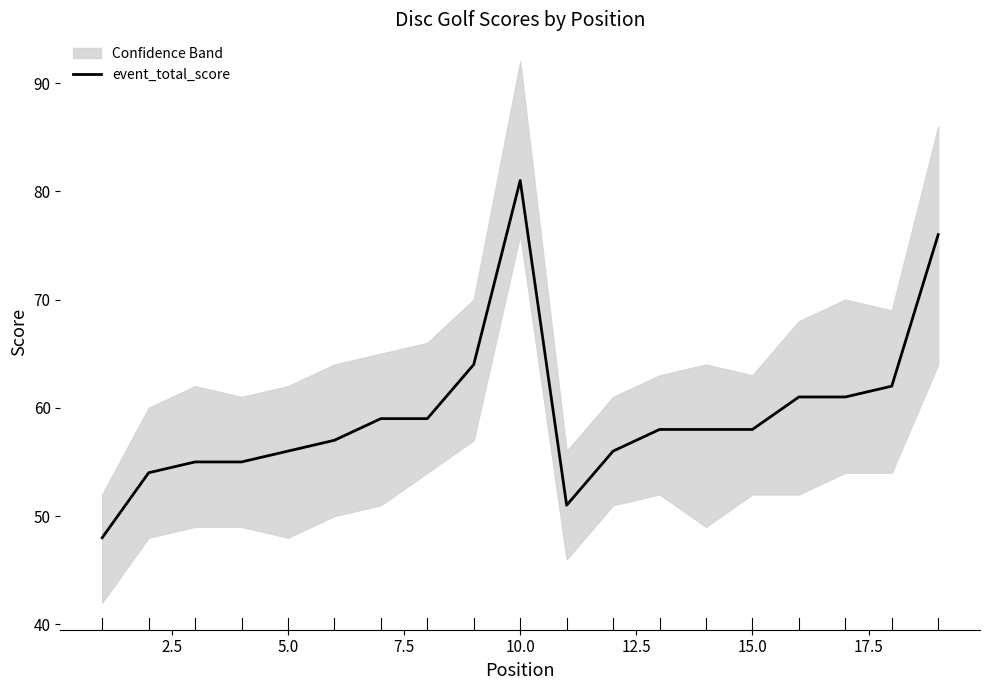

What is the highest value of the event_total_score series?

81